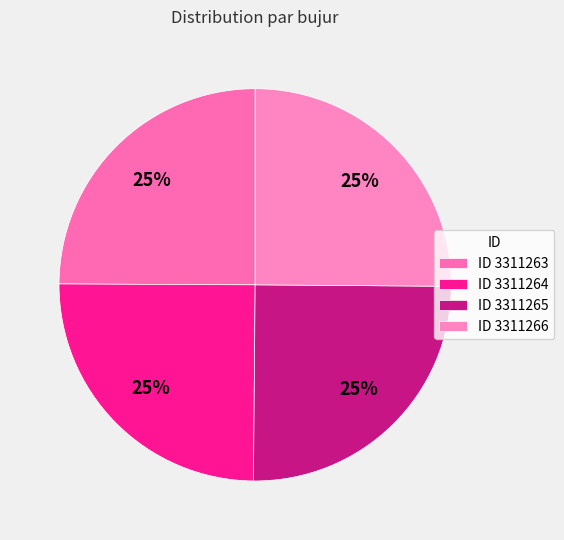

Count the number of slices in the pie.

4